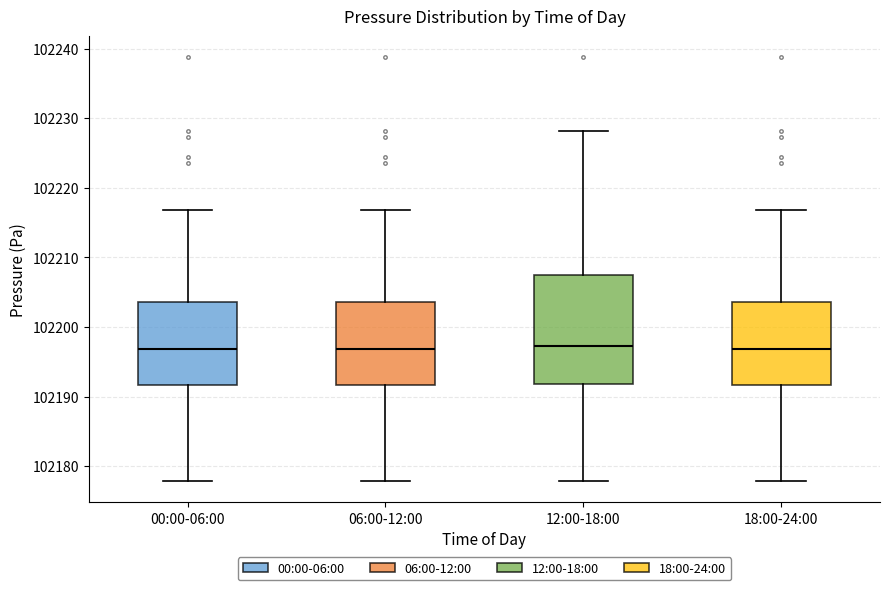

Reading left to right, read every box against the y-axis: the position of its median line, the range the box covers, and the ends of its whiskers. The values are not printed on the chart, so give them approximately, as read against the axis.

00:00-06:00: median 102197, box 102192 to 102204, whiskers 102178 to 102217
06:00-12:00: median 102197, box 102192 to 102204, whiskers 102178 to 102217
12:00-18:00: median 102197, box 102192 to 102208, whiskers 102178 to 102228
18:00-24:00: median 102197, box 102192 to 102204, whiskers 102178 to 102217